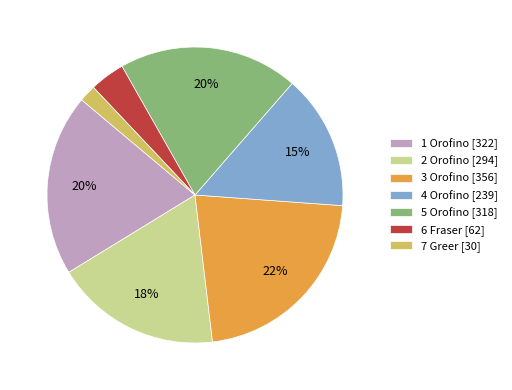

The 4 Orofino slice represents 15% of the pie. True or false?

True